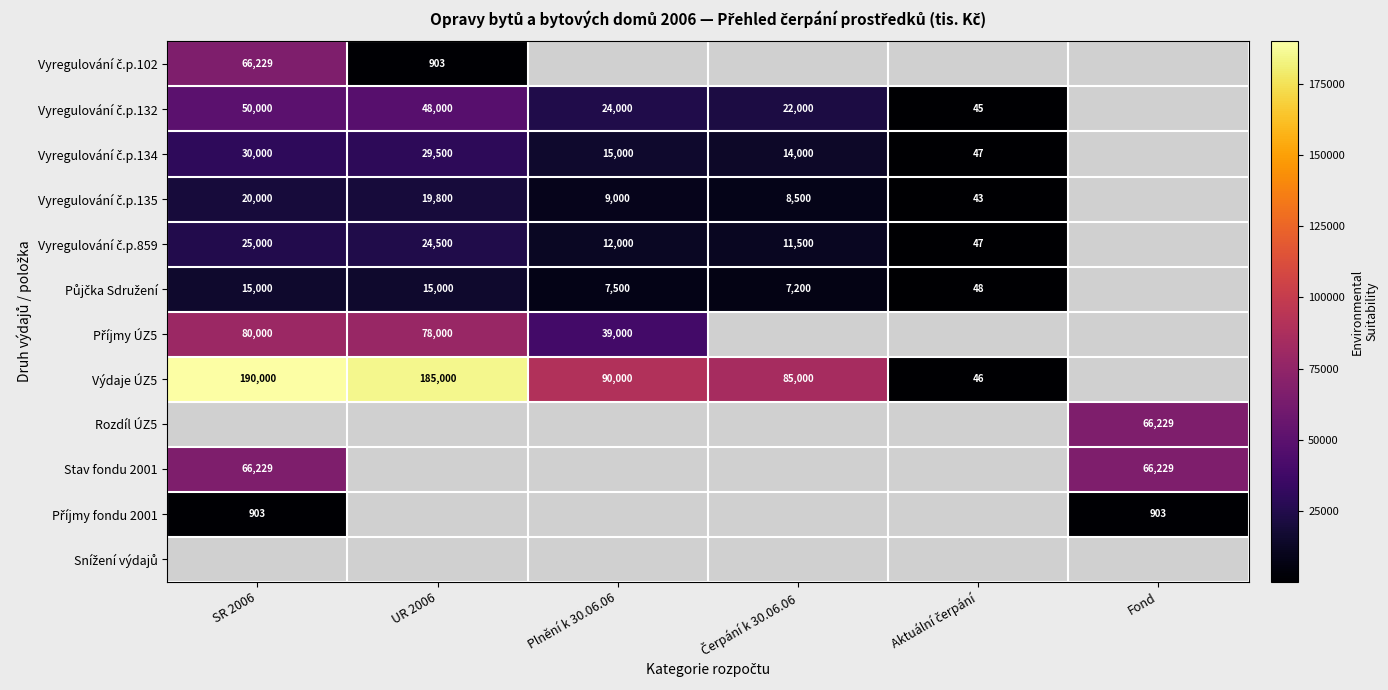

The Stav fondu 2001 series shows 66229 at SR 2006. True or false?

True